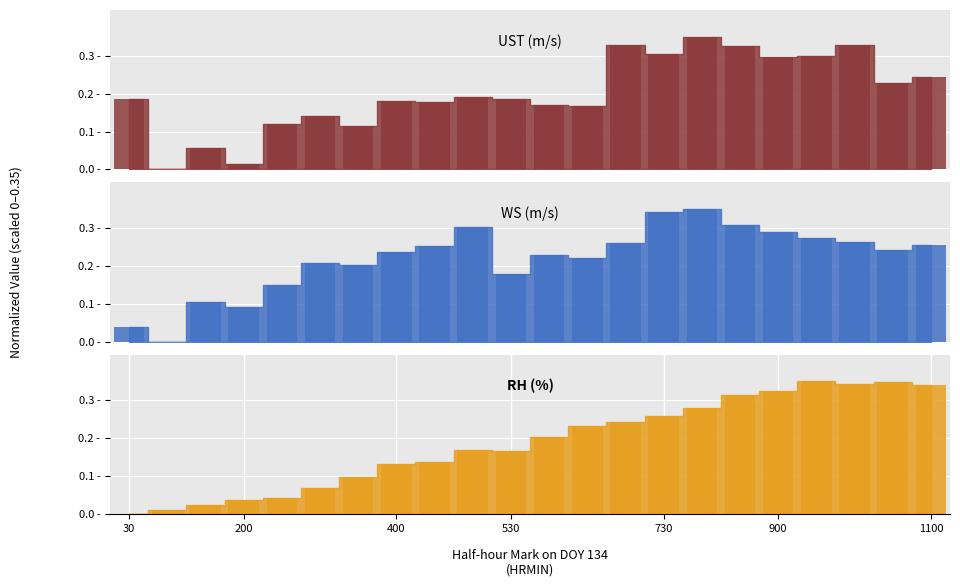

What is the value of the WS bar at the 4th from the left?

0.1